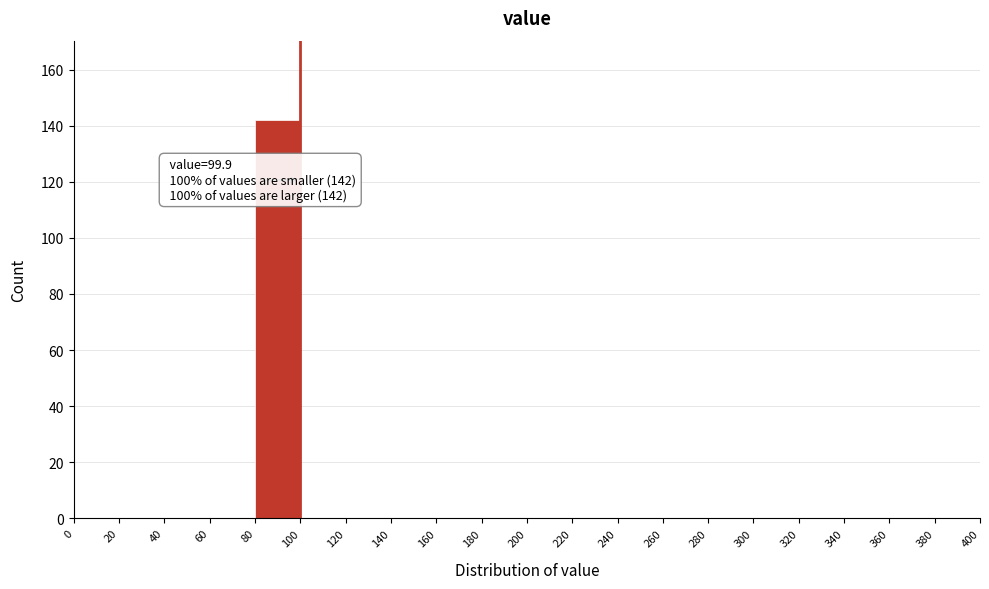

Which range on the x-axis has the tallest bar?

80 to 100